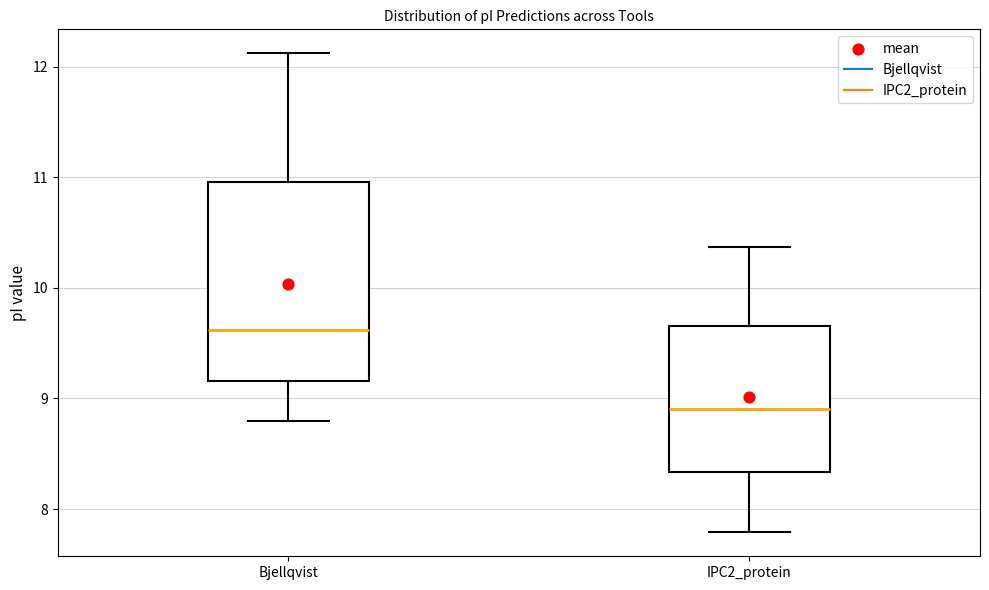

Reading left to right, transcribe this box plot: for each box, give where its median line is, the range the box spans, and where its two whiskers end, as read against the y-axis. The values are not printed on the chart, so give them approximately, as read against the axis.

Bjellqvist: median 9.6, box 9.2 to 11.0, whiskers 8.8 to 12.1
IPC2_protein: median 8.9, box 8.3 to 9.7, whiskers 7.8 to 10.4